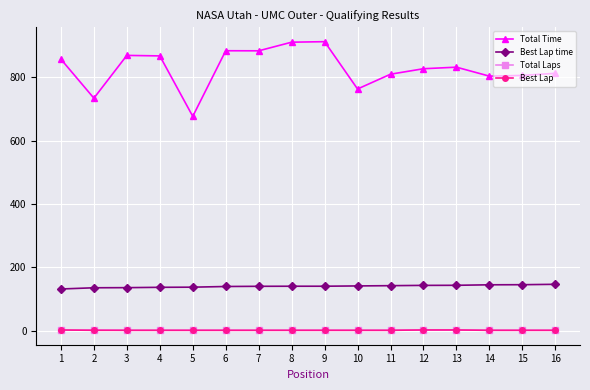

True or false: Total Time has more than 0 interior local peaks.

True